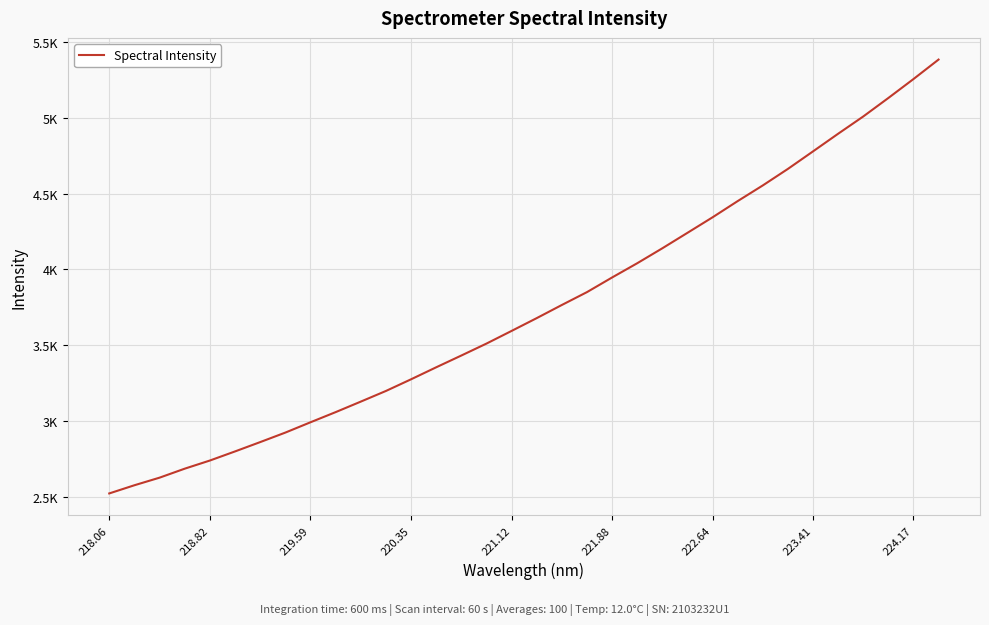

Does the chart display data point markers on the line(s)?

No